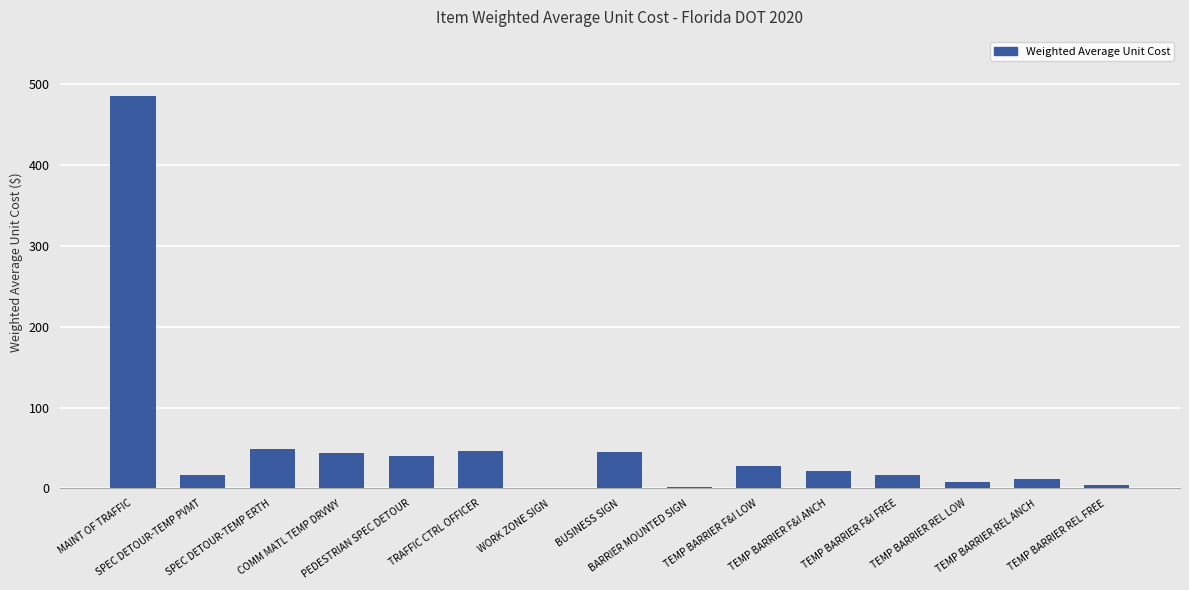

What is the greatest value displayed?

485.9